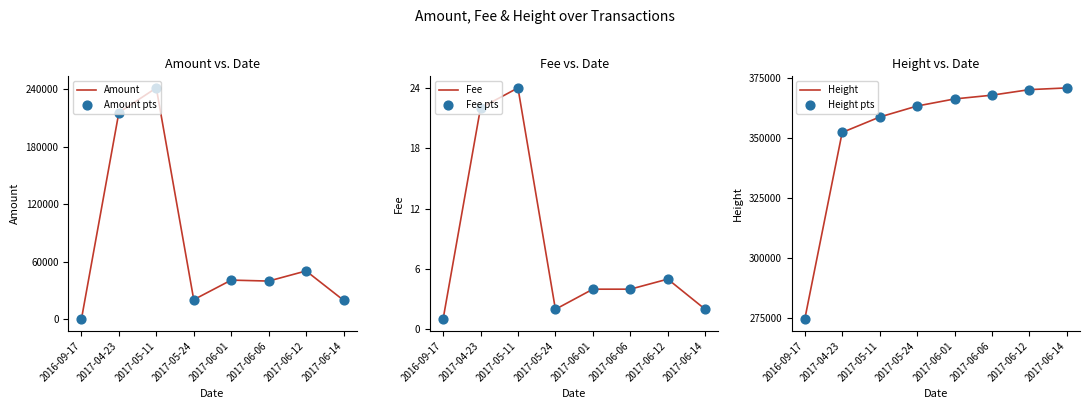

At how many categories does at least one series exceed 69158?

8